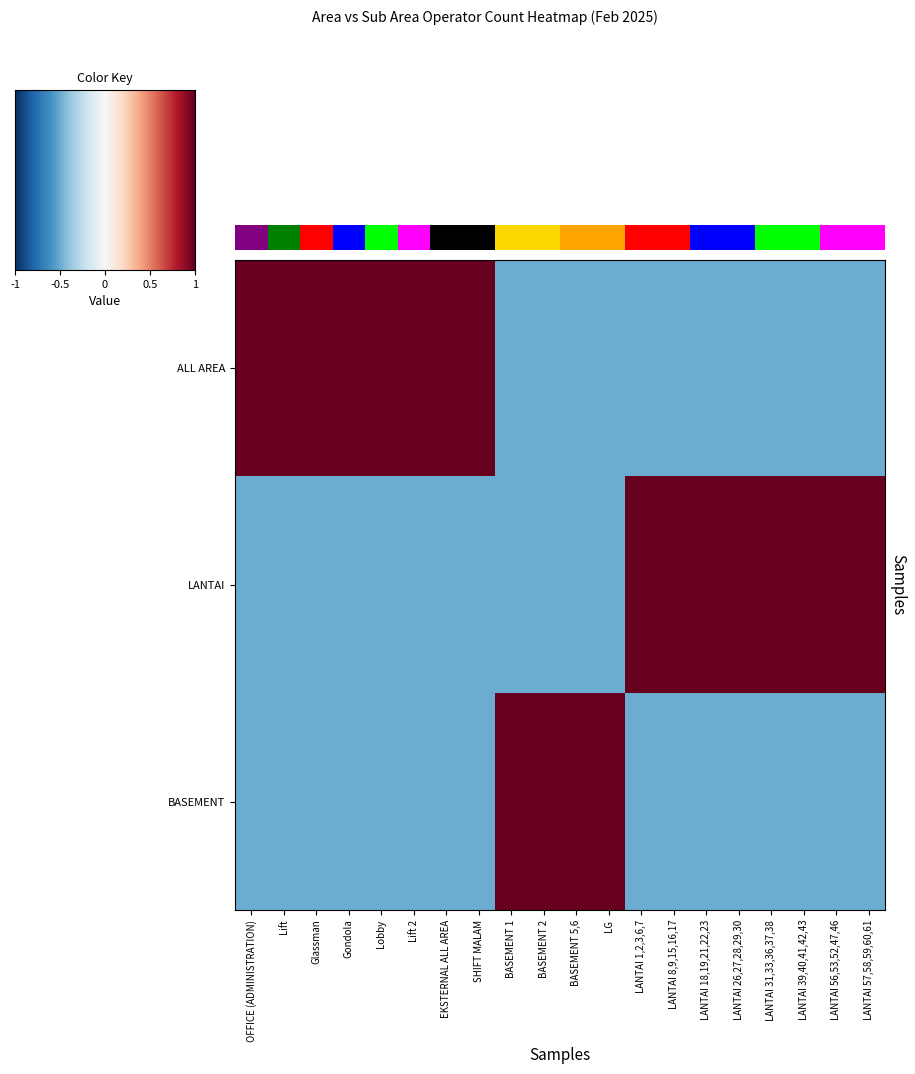

Which series has the largest range (max minus min)?

ALL AREA